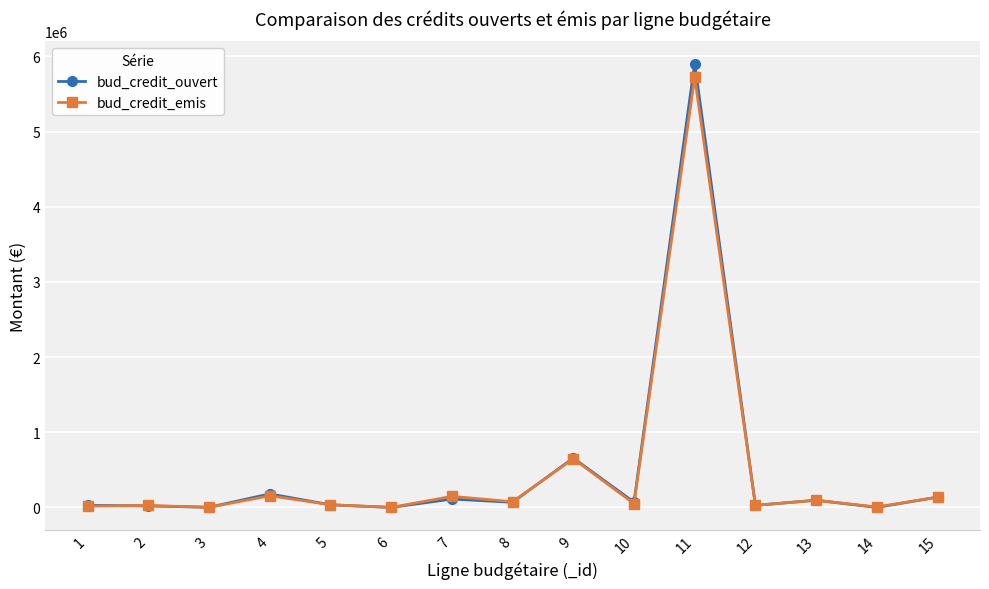

At which category is the sum across all series the highest?

11